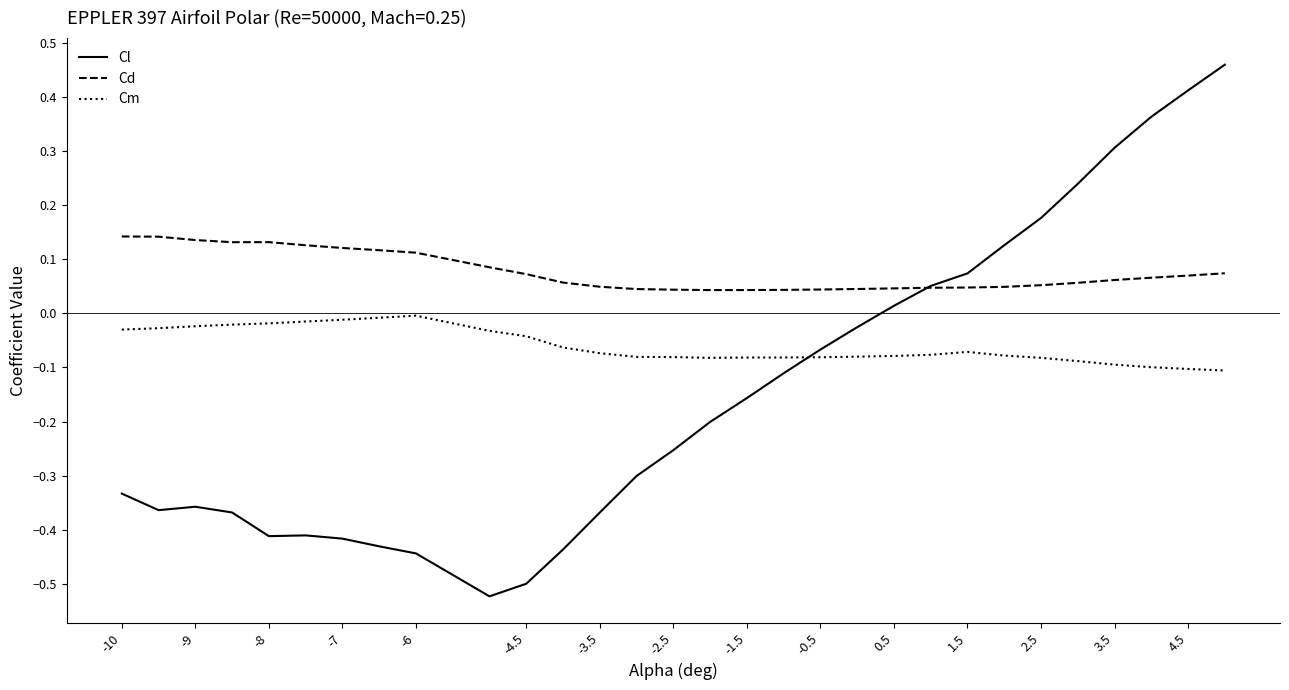

Which series has the widest spread of values?

Cl